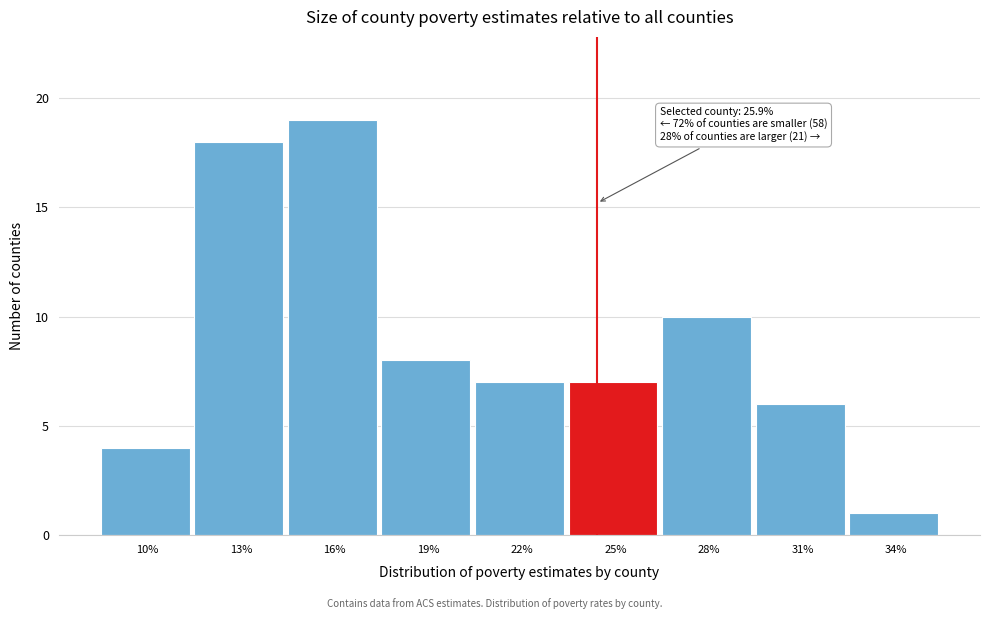

Reading left to right, extract all data points from this chart.

10%=4	13%=18	16%=19	19%=8	22%=7	25%=7	28%=10	31%=6	34%=1